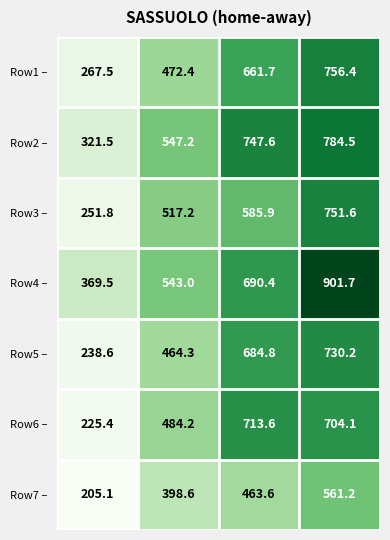

Which series has the widest spread of values?

Row4 –